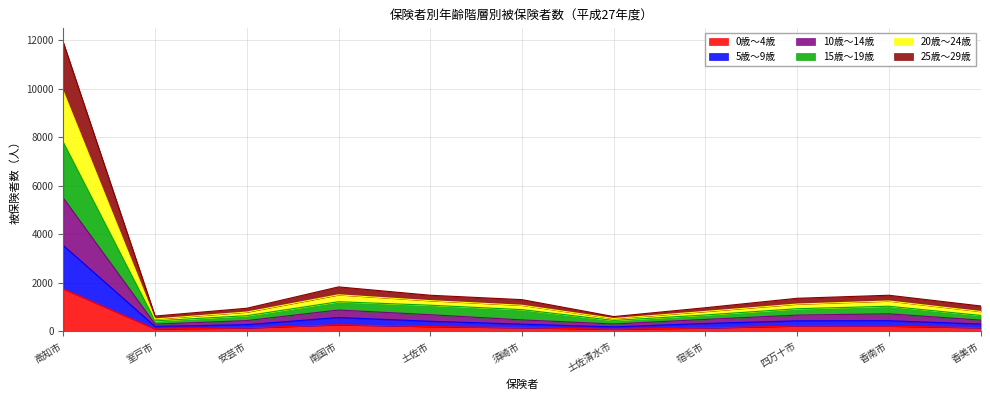

What is the label of the 11th point from the right?

高知市